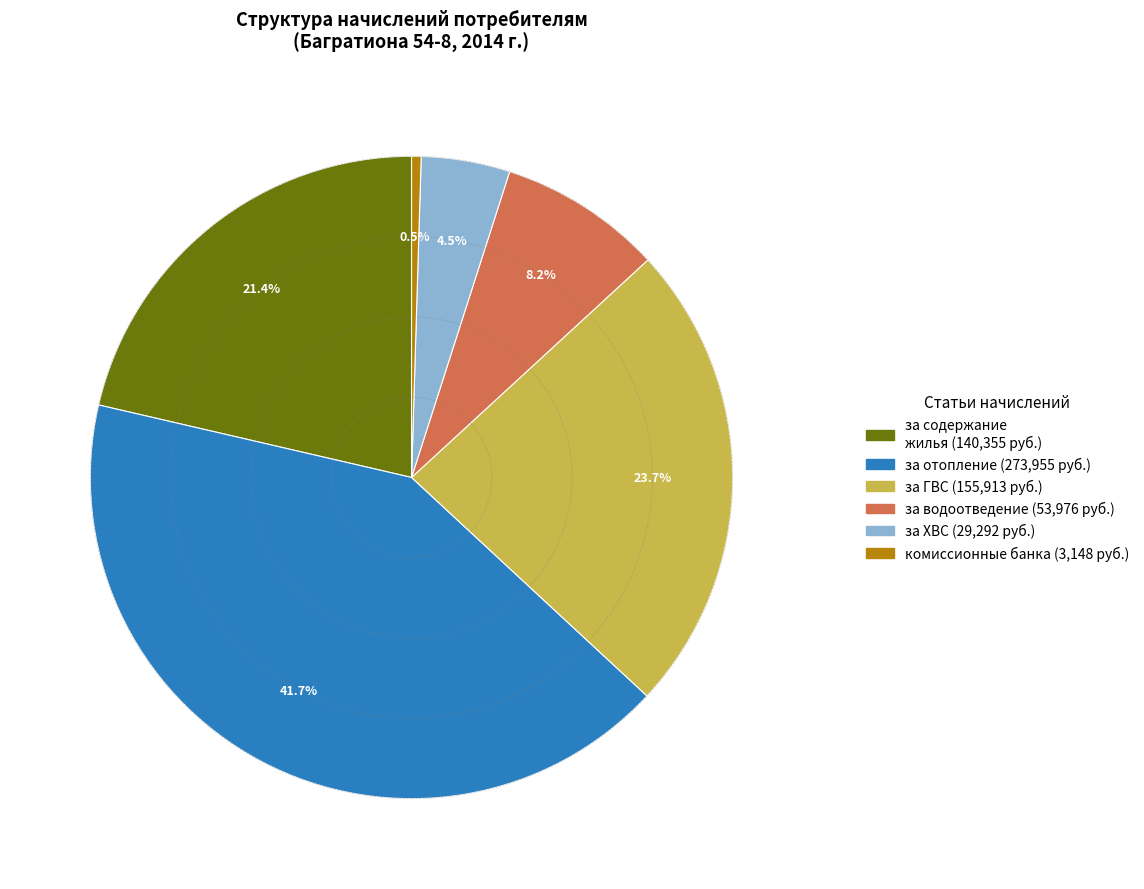

Does any single category account for the majority?

No